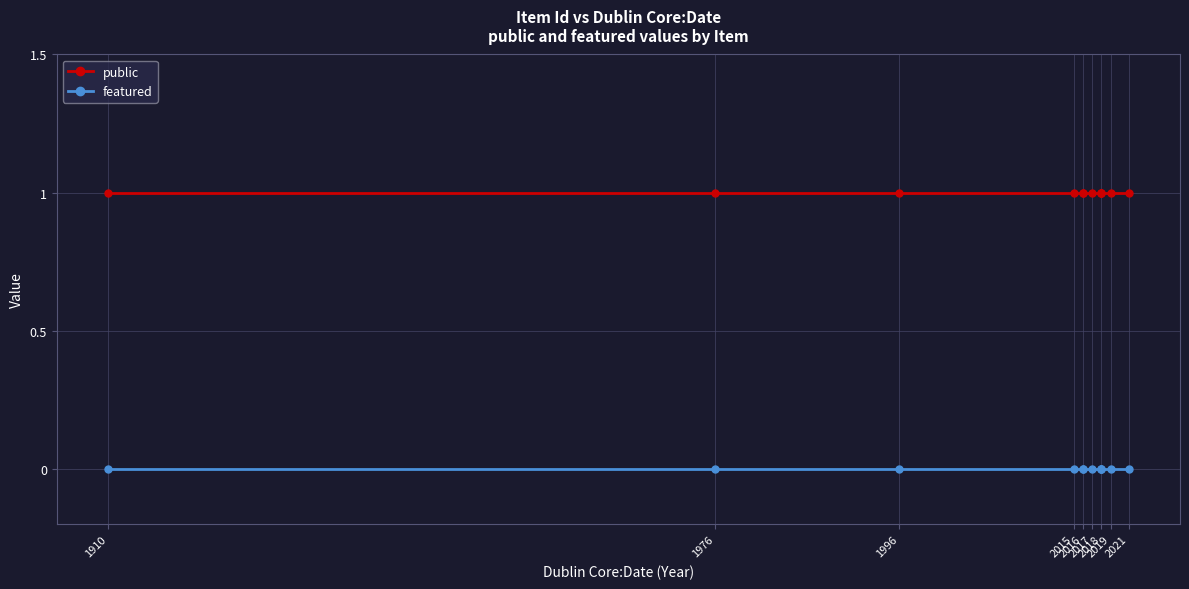

At which label is public closest to 1?

1910